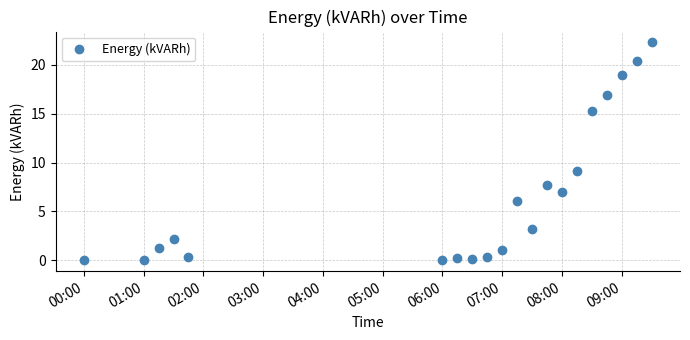

What is the maximum value shown in the chart?

22.3